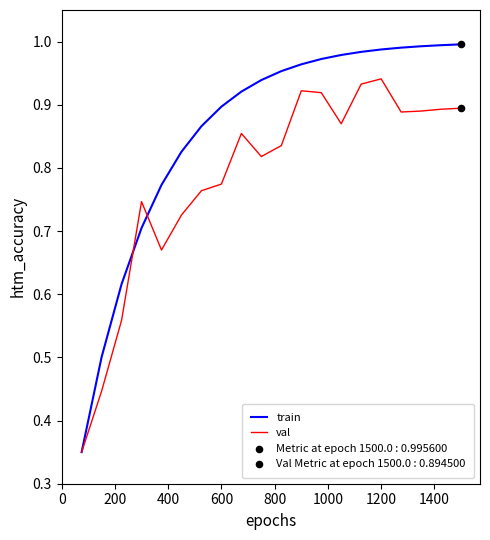

Which series has the largest range (max minus min)?

train